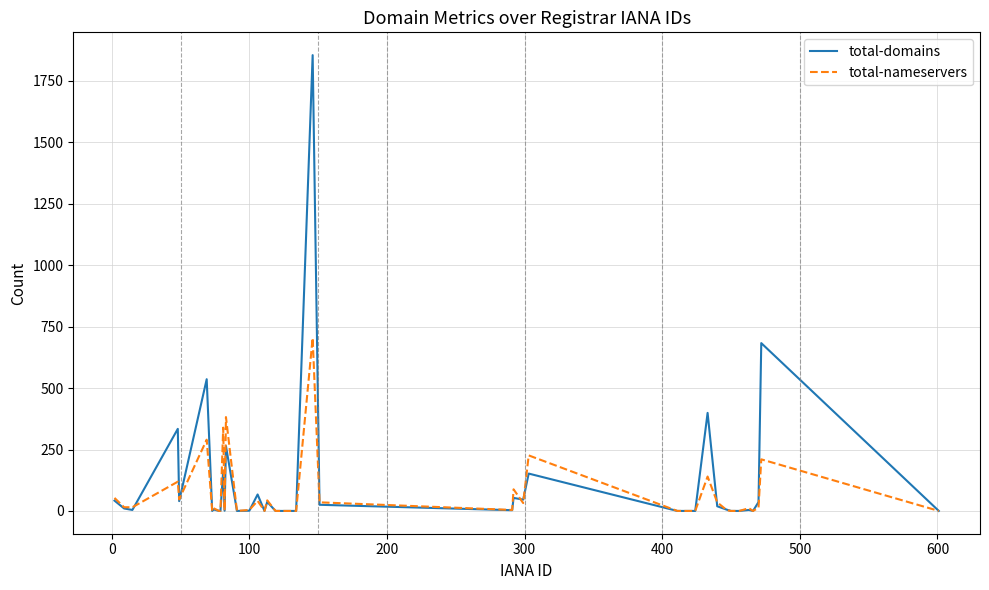

Which series has the widest spread of values?

total-domains